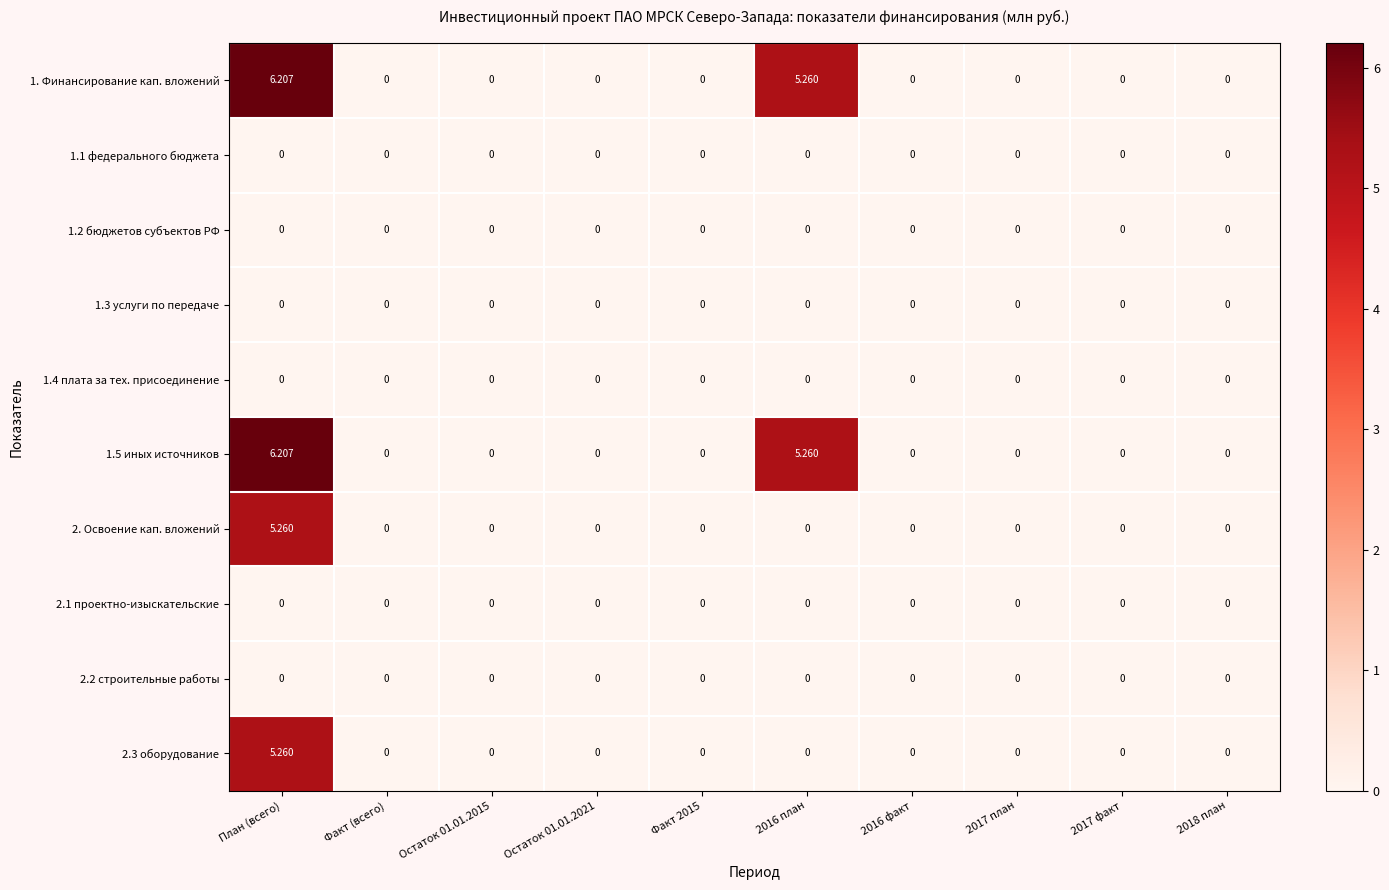

Which category has the highest value in the 1.5 иных источников series?

План (всего)